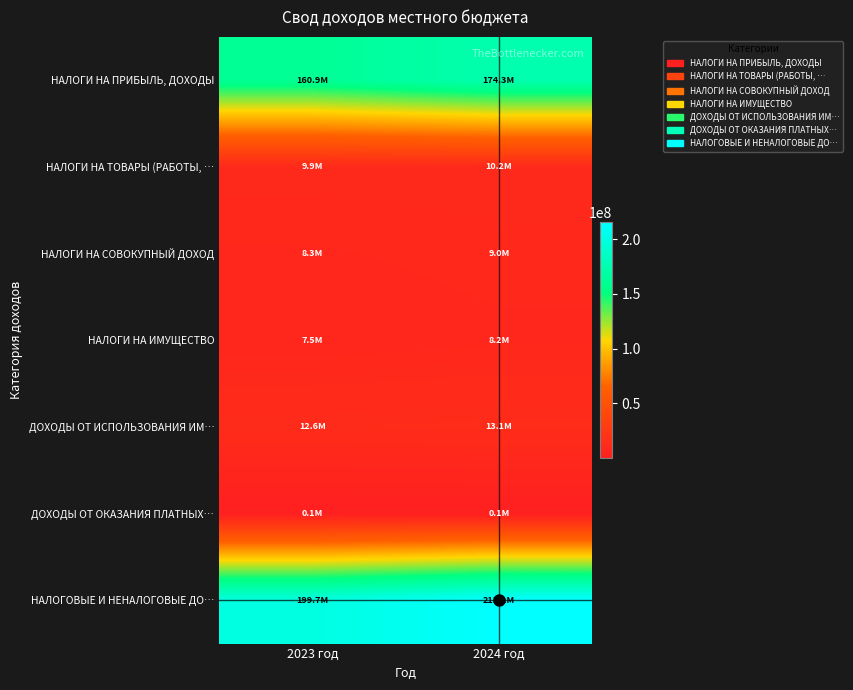

Which has a higher value, 2023 год or 2024 год?

2024 год